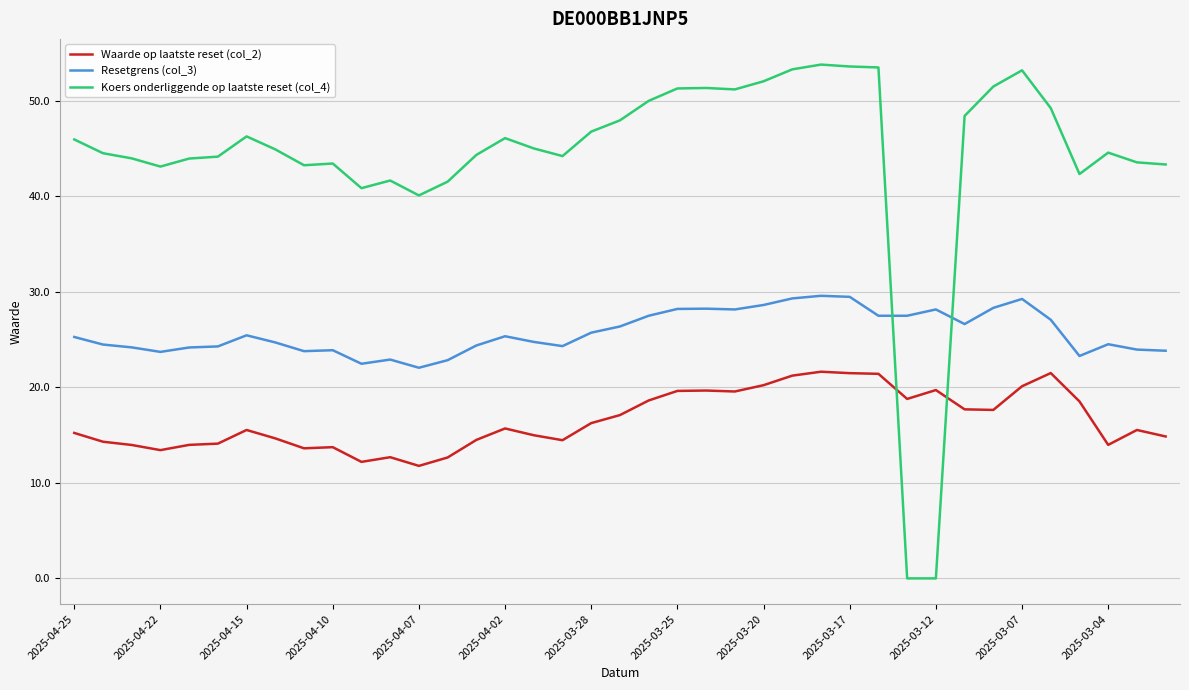

List the series in order of their peak value, highest first.

Koers onderliggende op laatste reset (col_4), Resetgrens (col_3), Waarde op laatste reset (col_2)